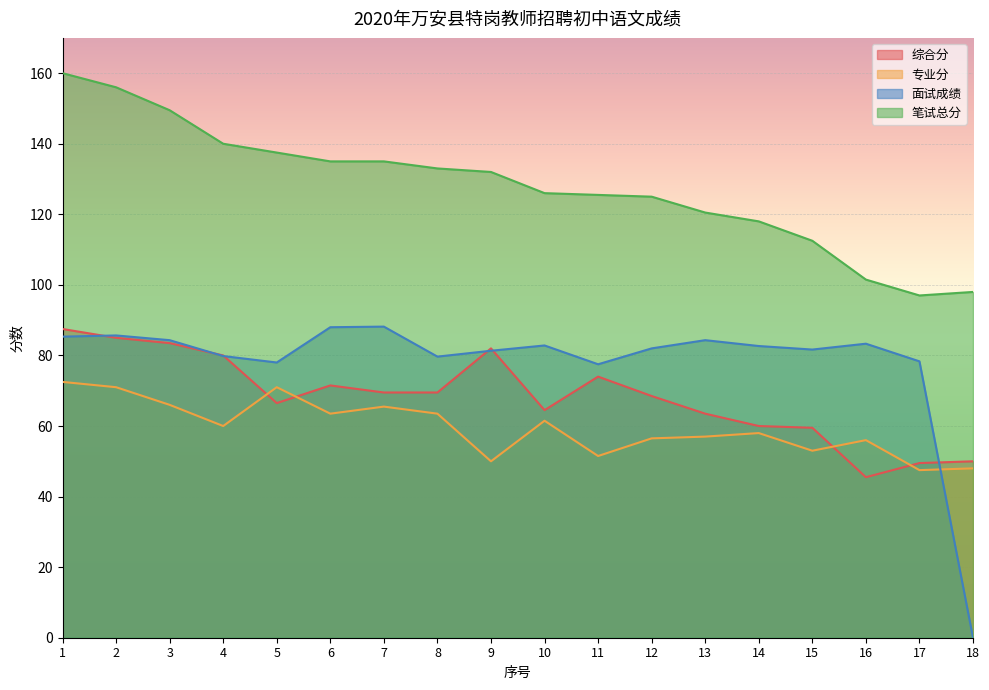

What is the difference between the maximum and minimum values in the 笔试总分 series?

63.0